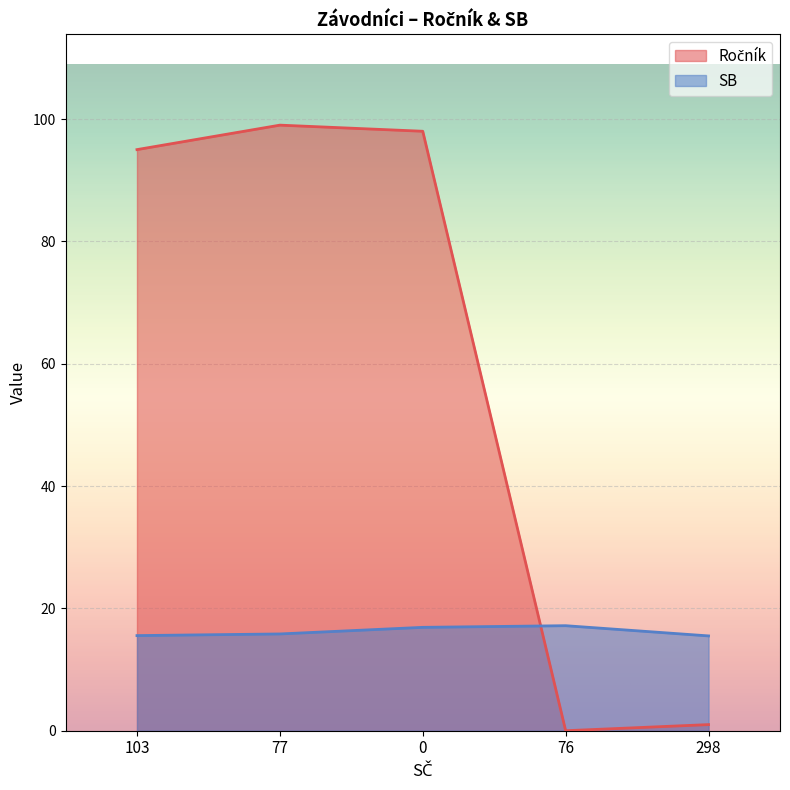

The Ročník series shows 99.0 at 77. True or false?

True